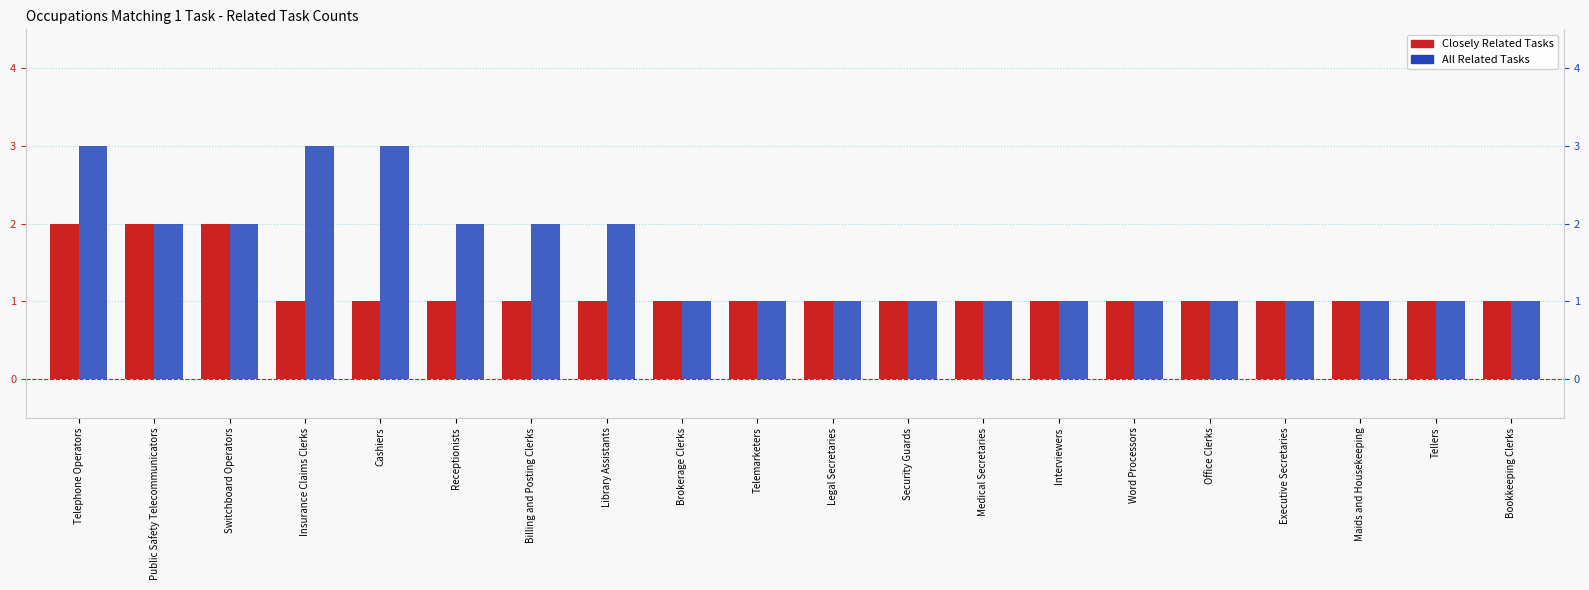

Which series has the largest range (max minus min)?

All Related Tasks